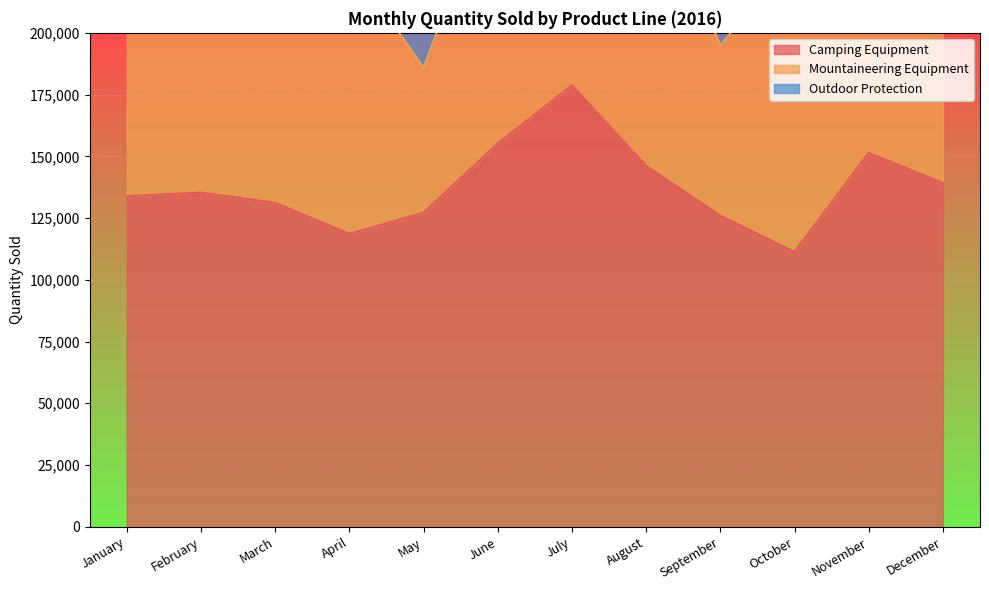

In Camping Equipment, how many points are higher than both neighbors (excluding endpoints)?

3